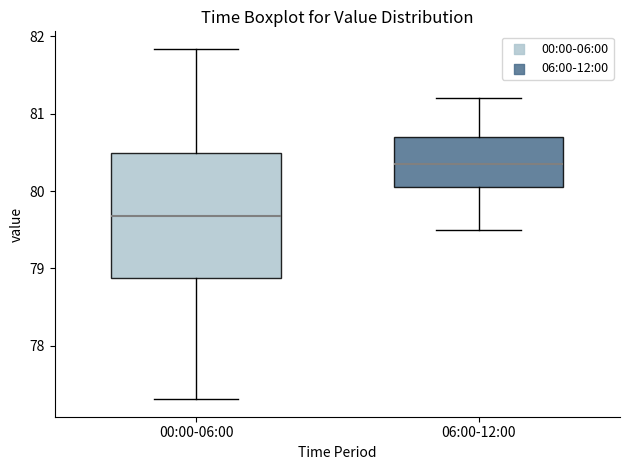

Reading left to right, read every box against the y-axis: the position of its median line, the range the box covers, and the ends of its whiskers. The values are not printed on the chart, so give them approximately, as read against the axis.

00:00-06:00: median 79.7, box 78.9 to 80.5, whiskers 77.3 to 81.8
06:00-12:00: median 80.4, box 80.1 to 80.7, whiskers 79.5 to 81.2